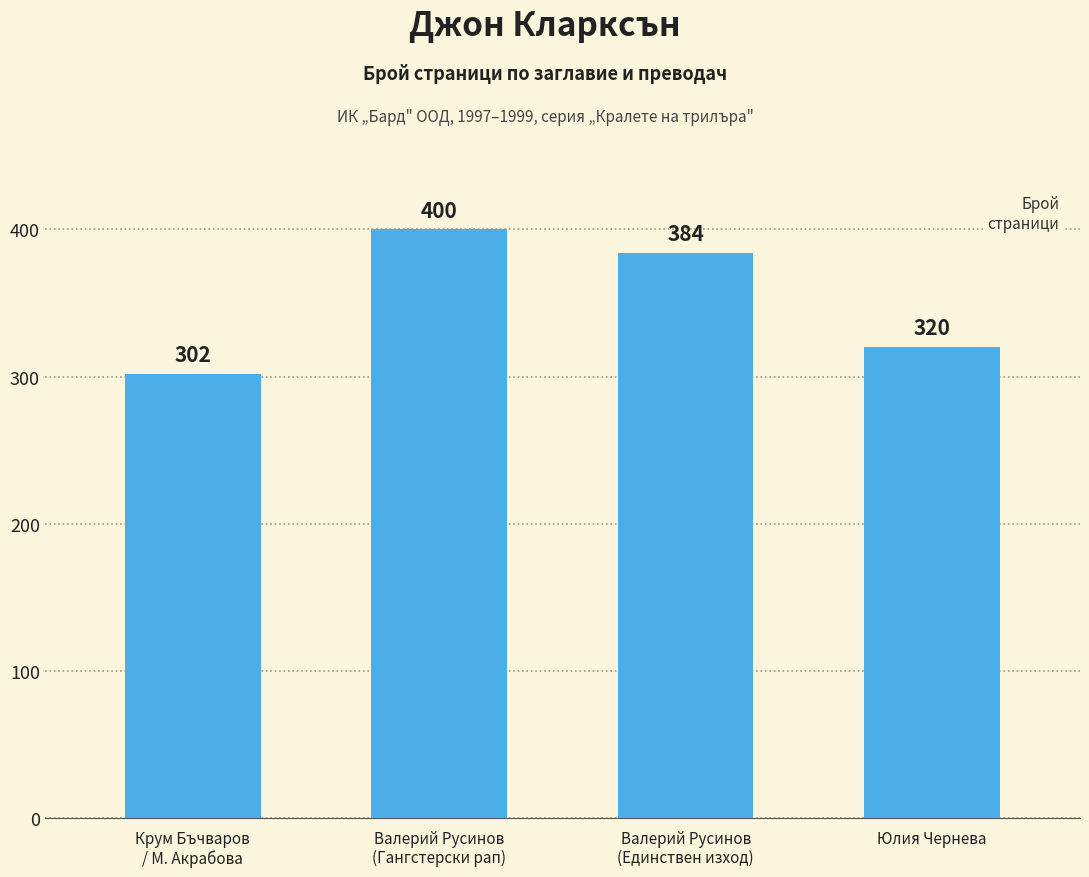

Where is the data nearest to the value 351?

Юлия Чернева